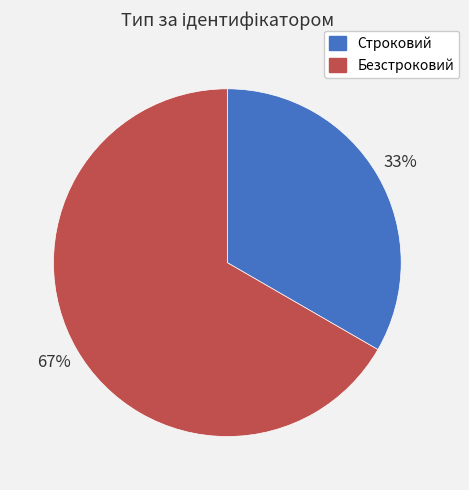

How many slices are in this pie chart?

2